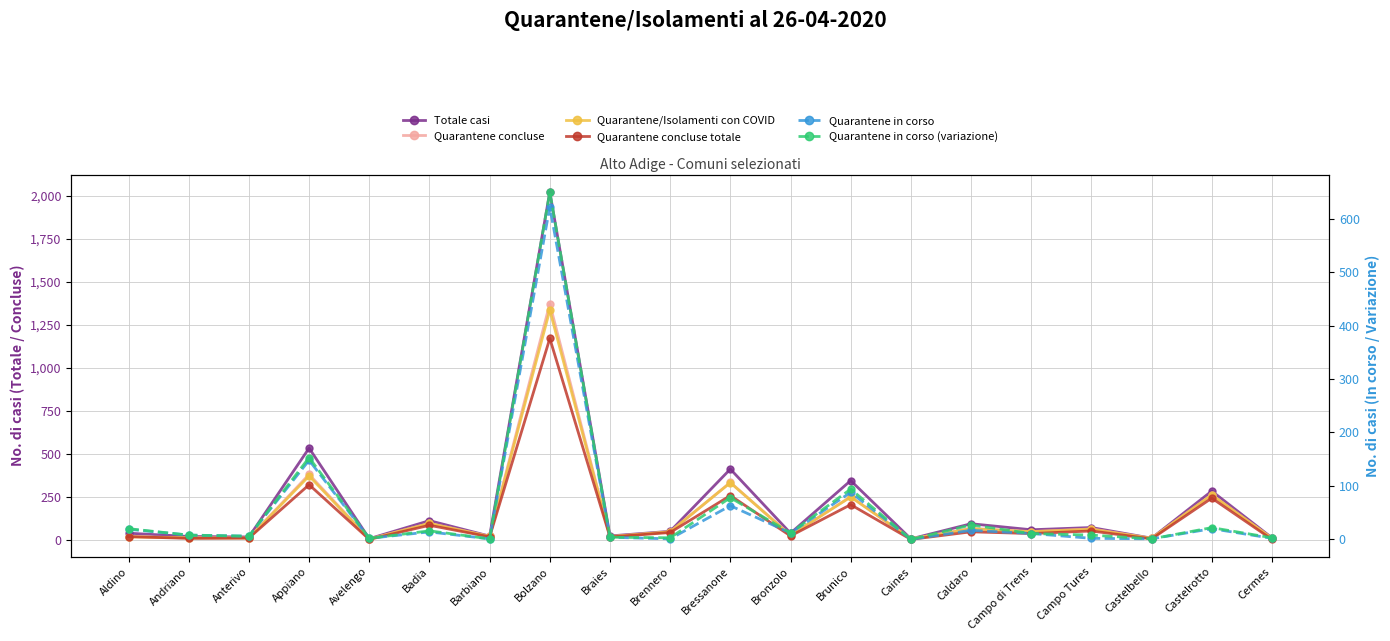

True or false: Quarantene in corso (variazione) and Totale casi intersect in this chart.

False